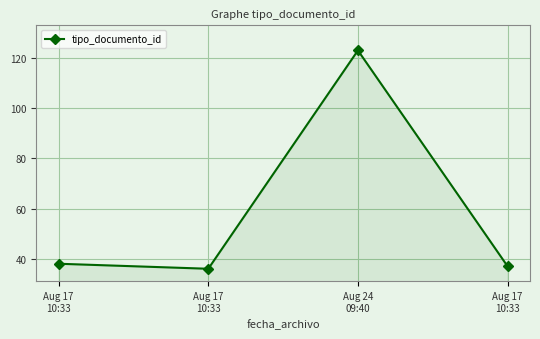

What is the change in value from Aug 17
10:33 to Aug 24
09:40?

+85